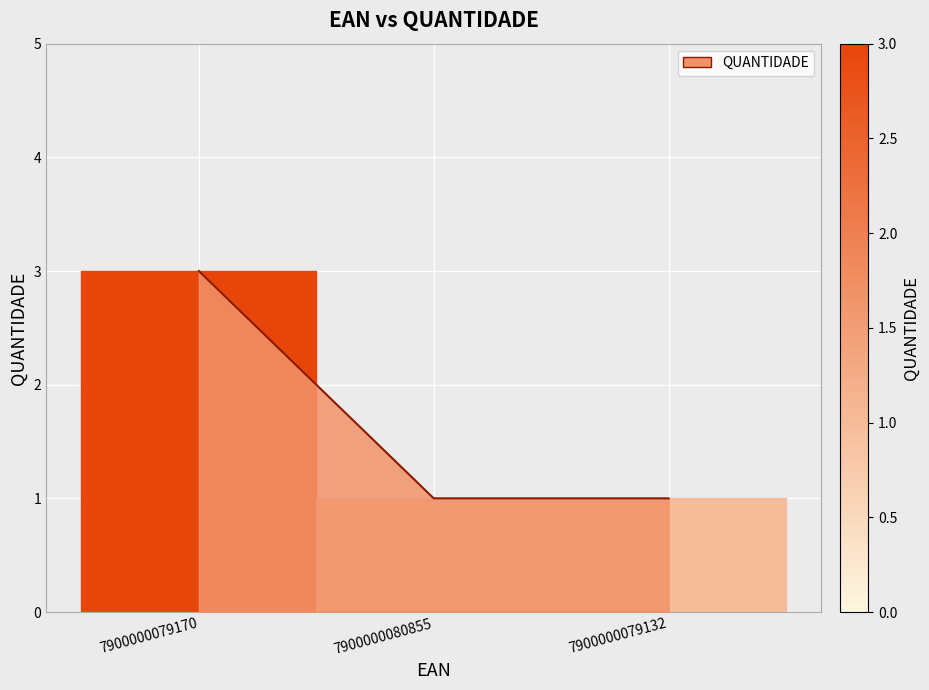

What value does the data have at 7900000079170?

3